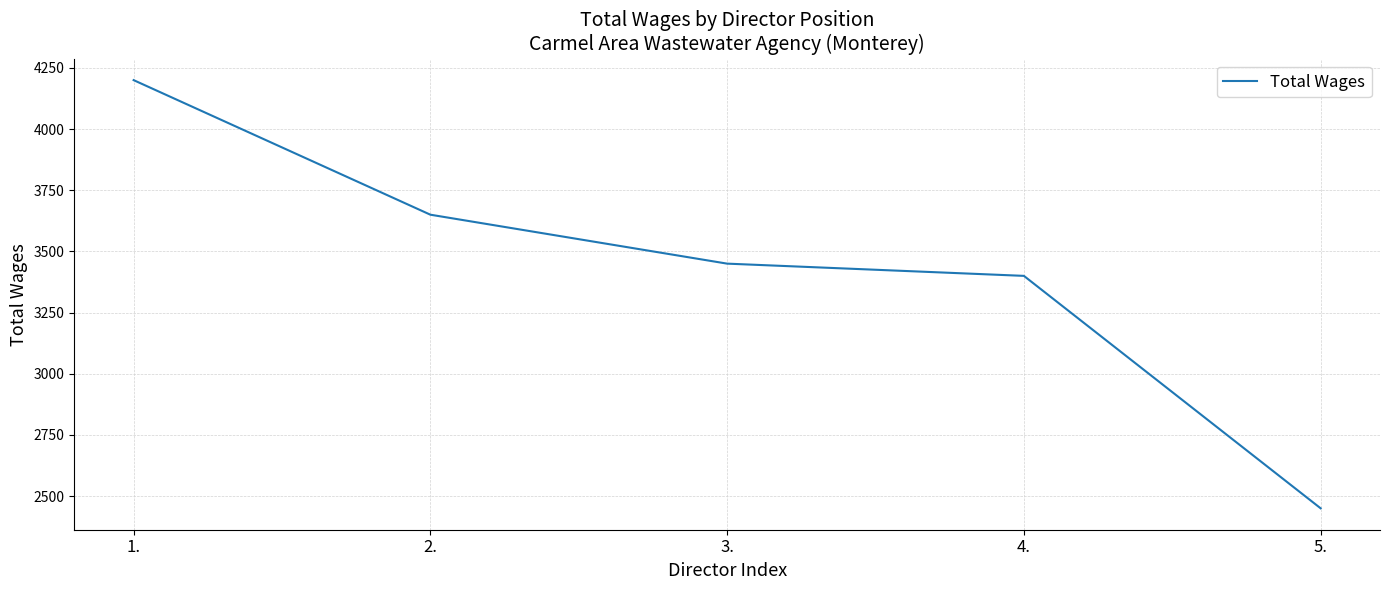

List the labels in order of value, largest first.

1., 2., 3., 4., 5.